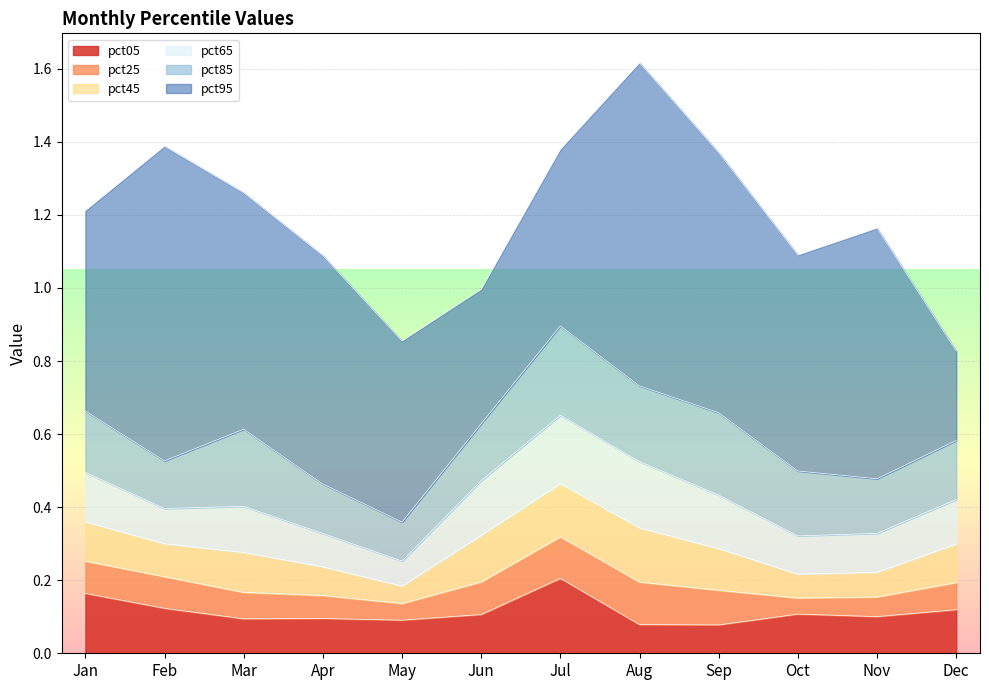

Where is the first local maximum for pct95?

Feb